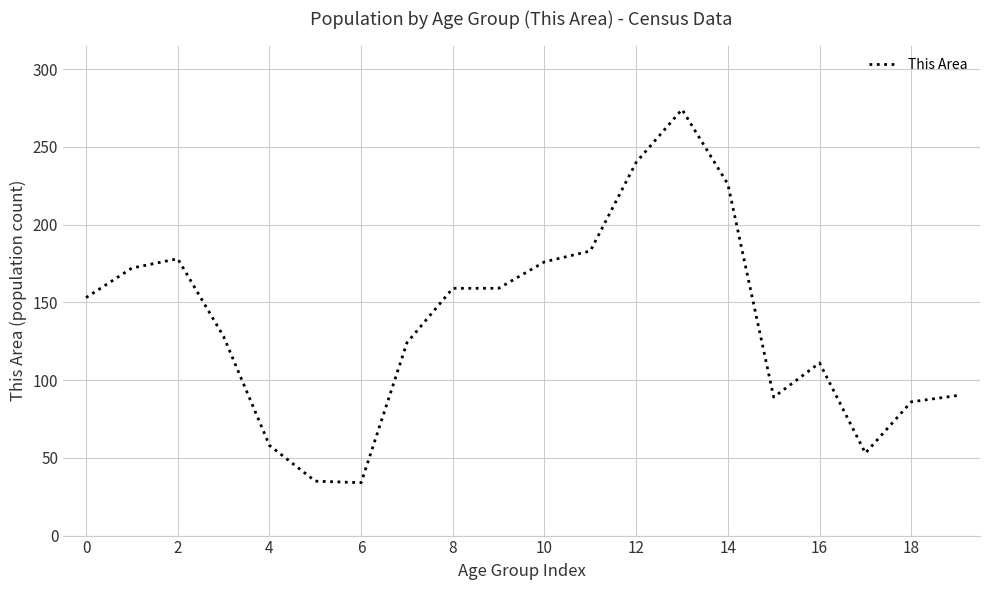

What is the difference between the maximum and minimum values?

240